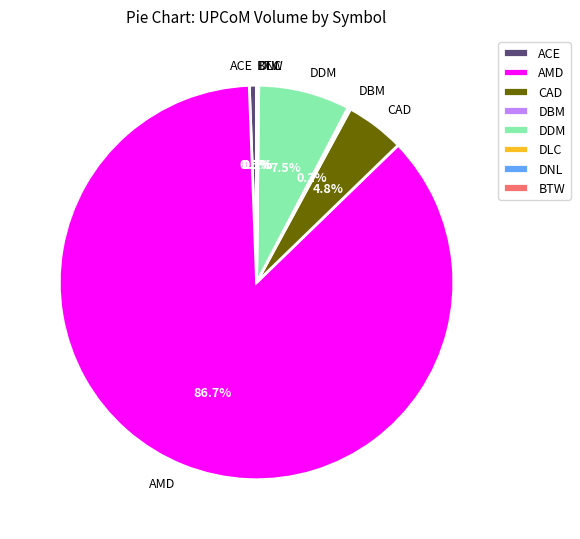

What is the largest slice in the pie chart?

AMD